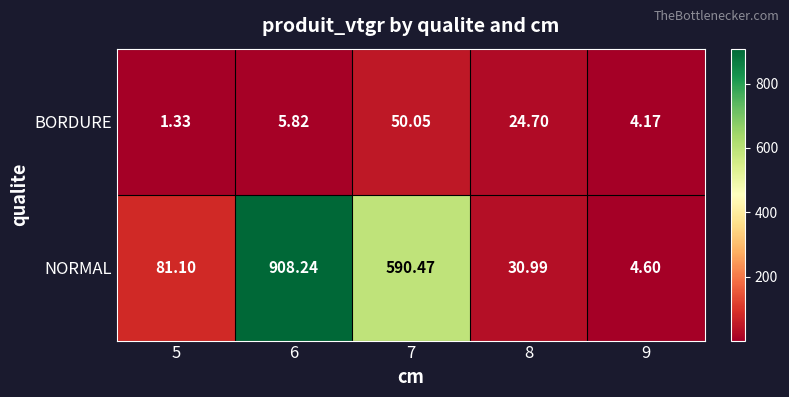

Rank the series by their average value, from lowest to highest.

BORDURE, NORMAL